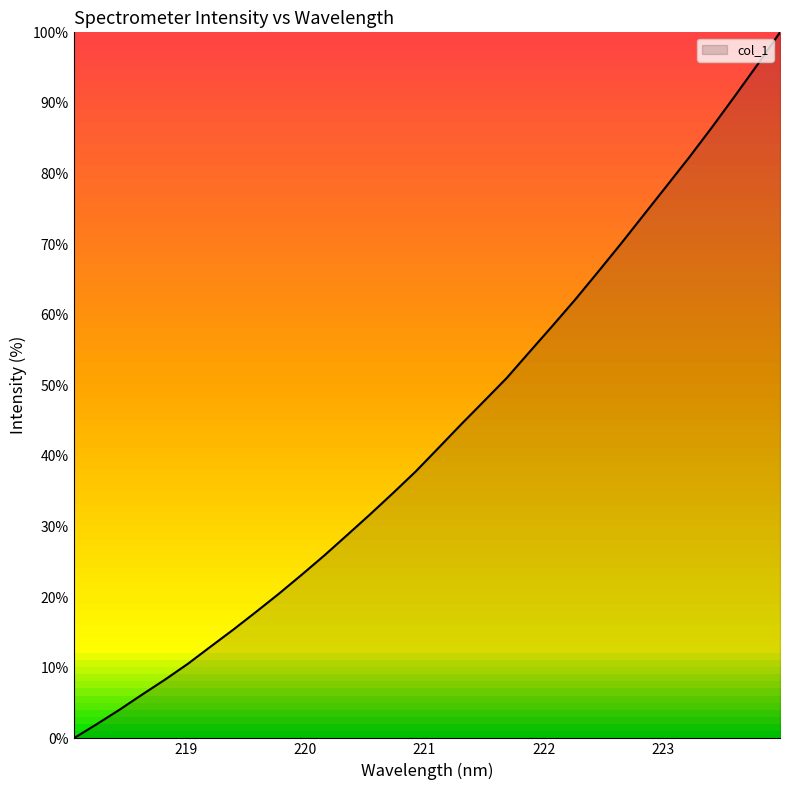

What is the maximum value shown in the chart?

100.0